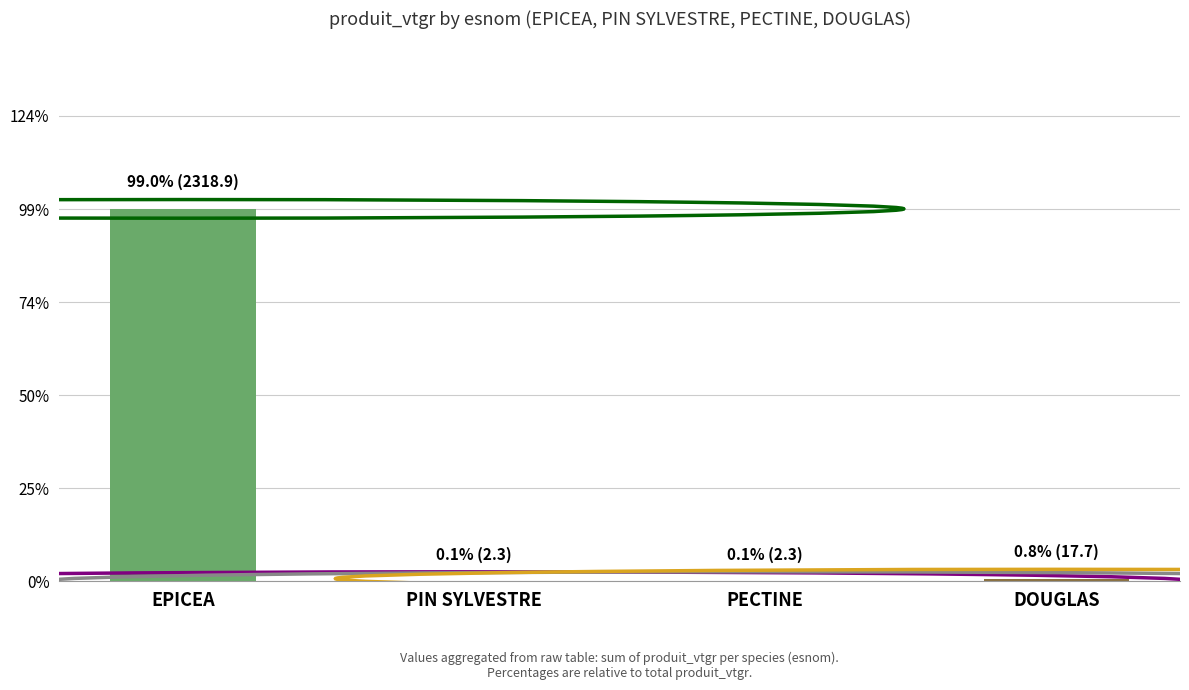

What is the average value?

25.0